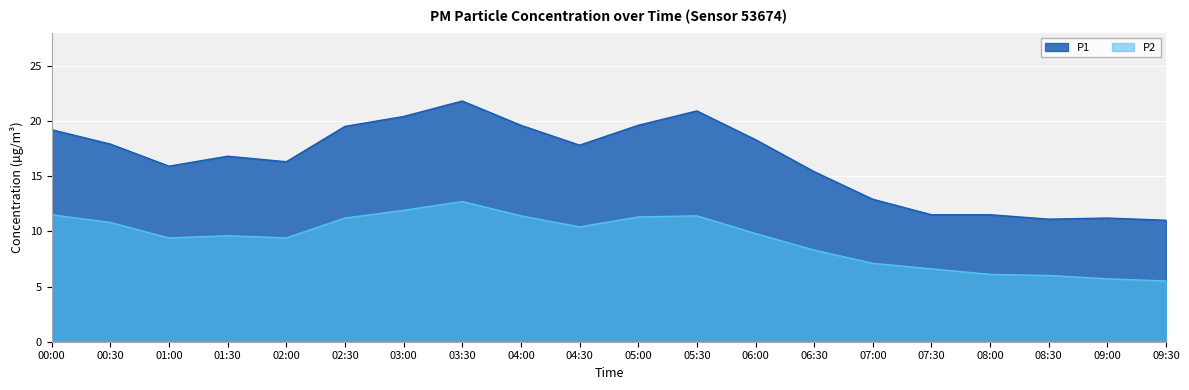

List the labels in order of P2 value, smallest first.

09:30, 09:00, 08:30, 08:00, 07:30, 07:00, 06:30, 01:00, 02:00, 01:30, 06:00, 04:30, 00:30, 02:30, 05:00, 04:00, 05:30, 00:00, 03:00, 03:30